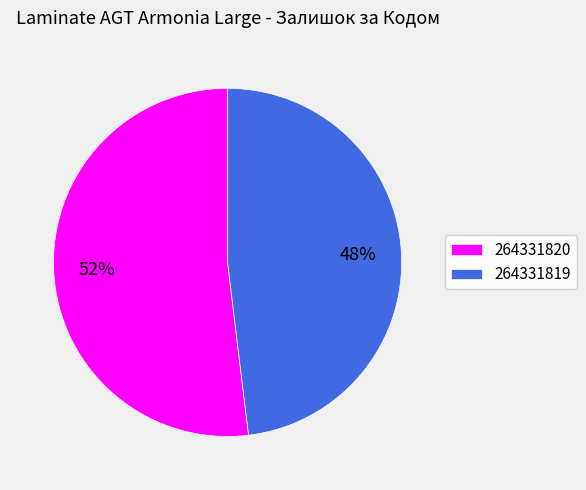

Which category has the smallest portion of the pie?

264331819